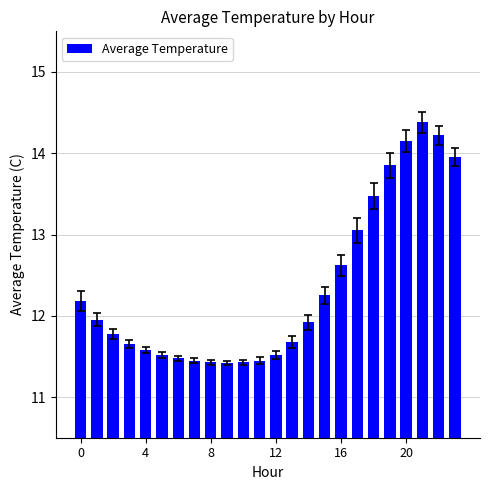

What is the minimum value shown in the chart?

11.4